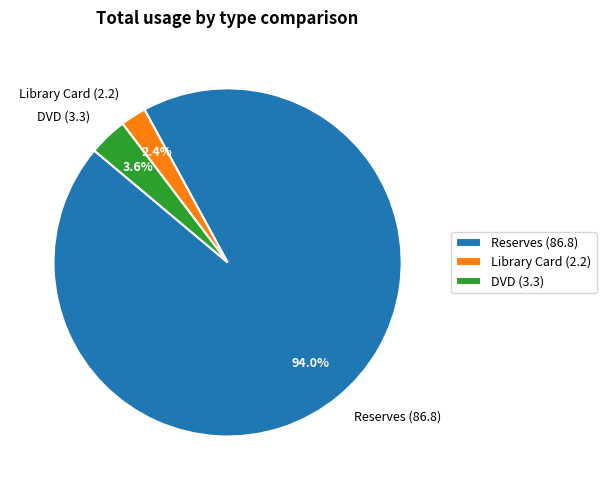

True or false: DVD accounts for 4% of the total.

True